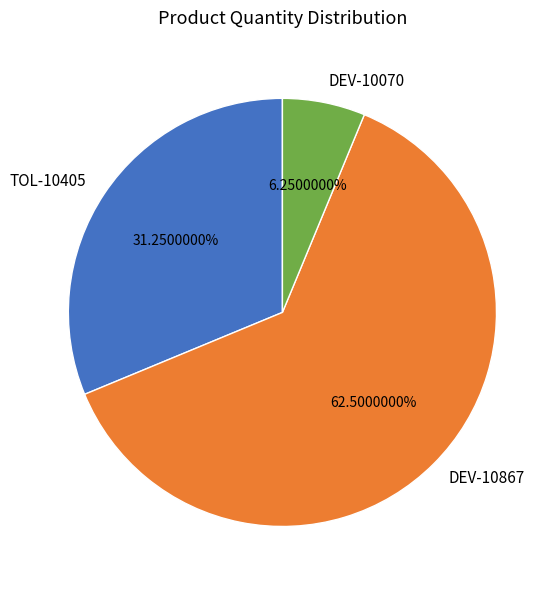

What percentage is the DEV-10070 slice, to the nearest percent?

6%